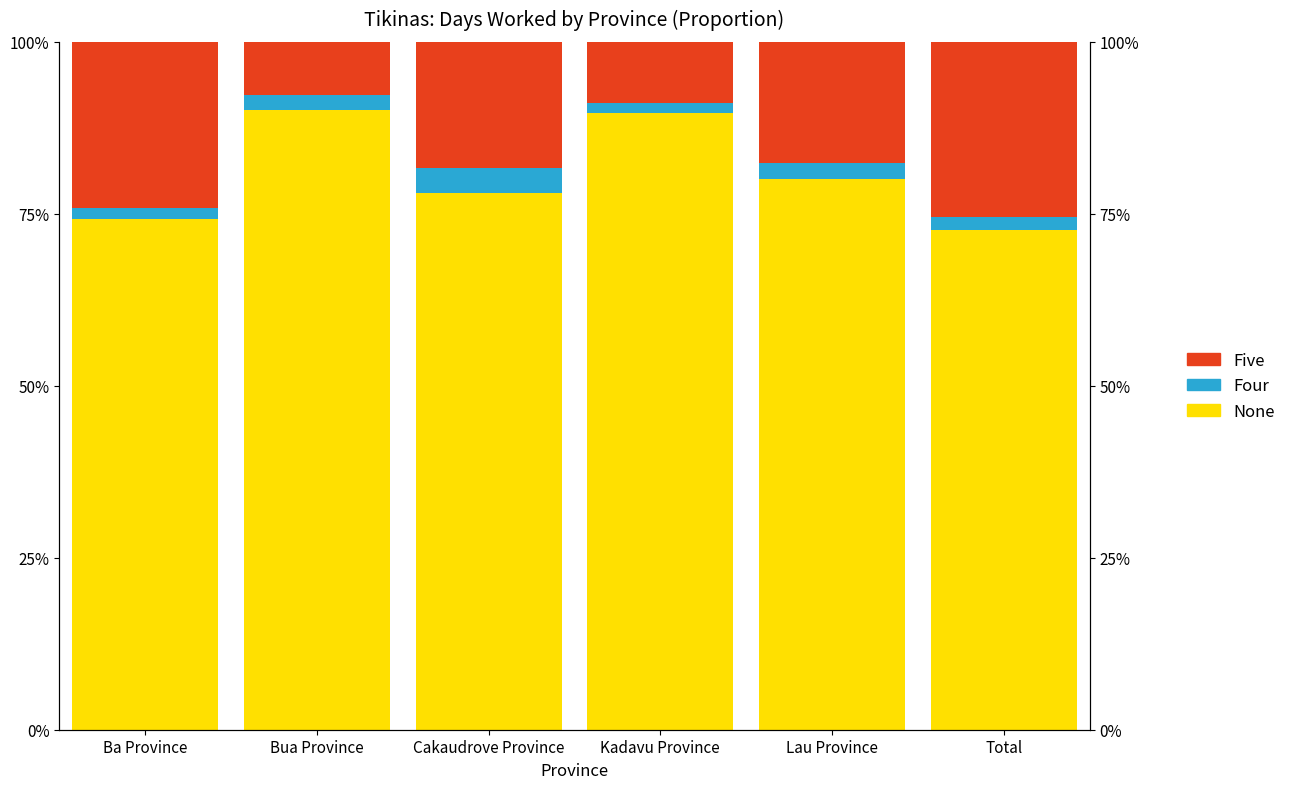

What is the minimum value for None?

72.6